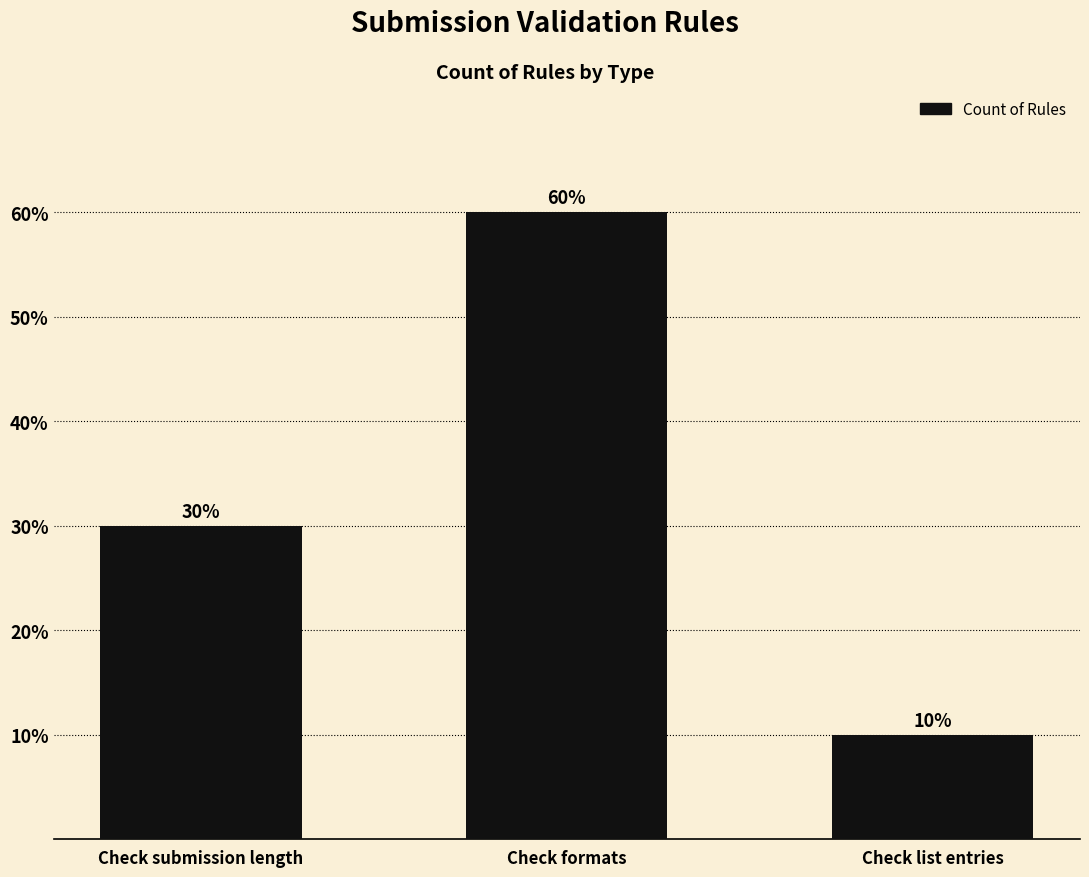

Are the bars horizontal?

No